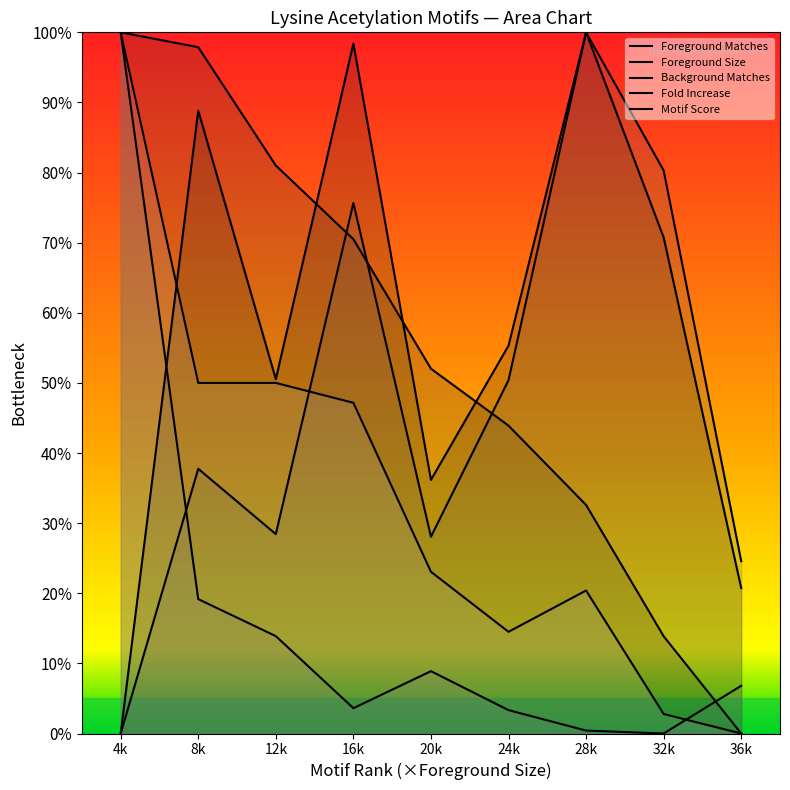

How many lines are shown in the chart?

5